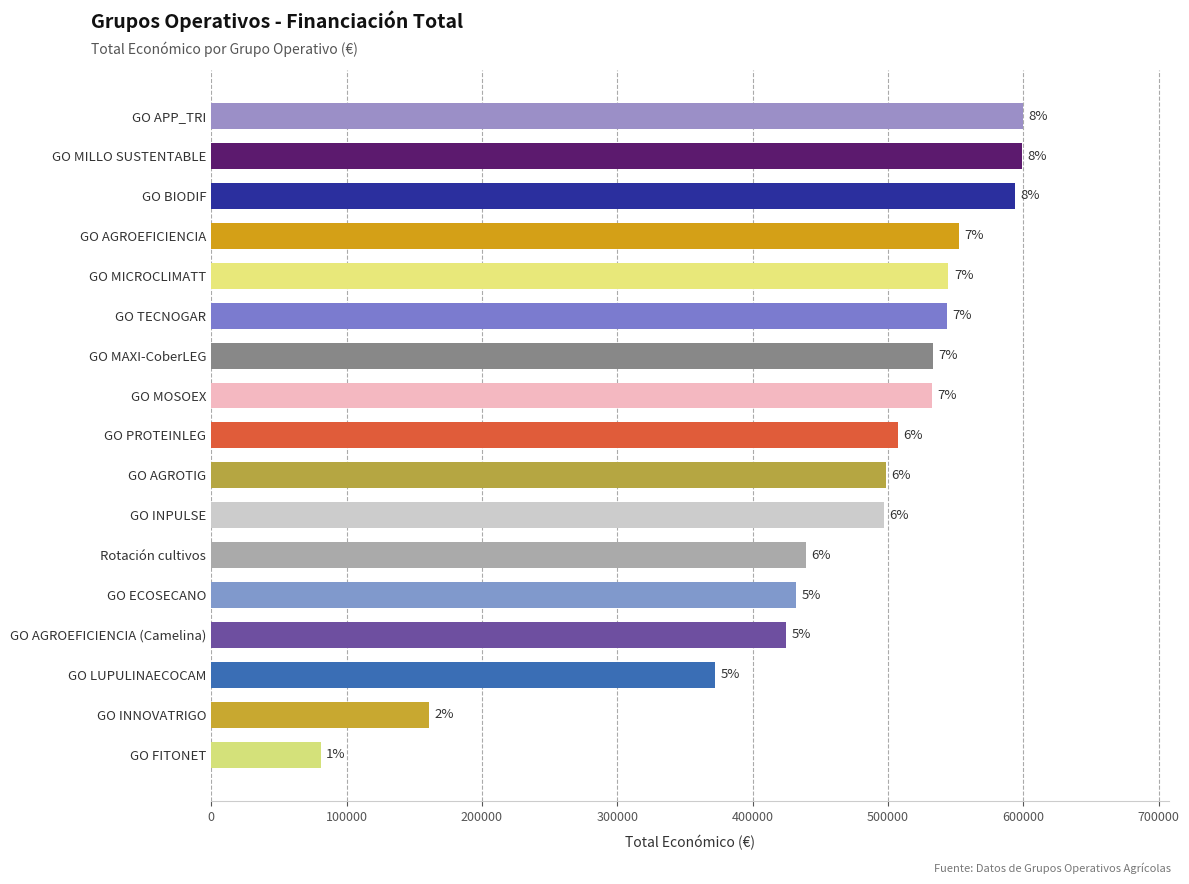

Does the chart contain any negative values?

No